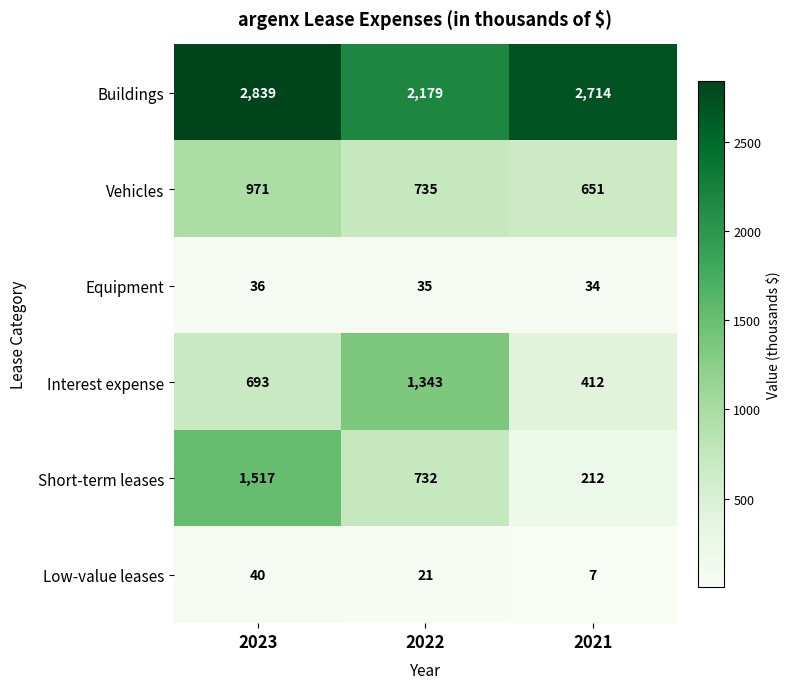

What is the difference between the Interest expense values at 2023 and 2021?

281